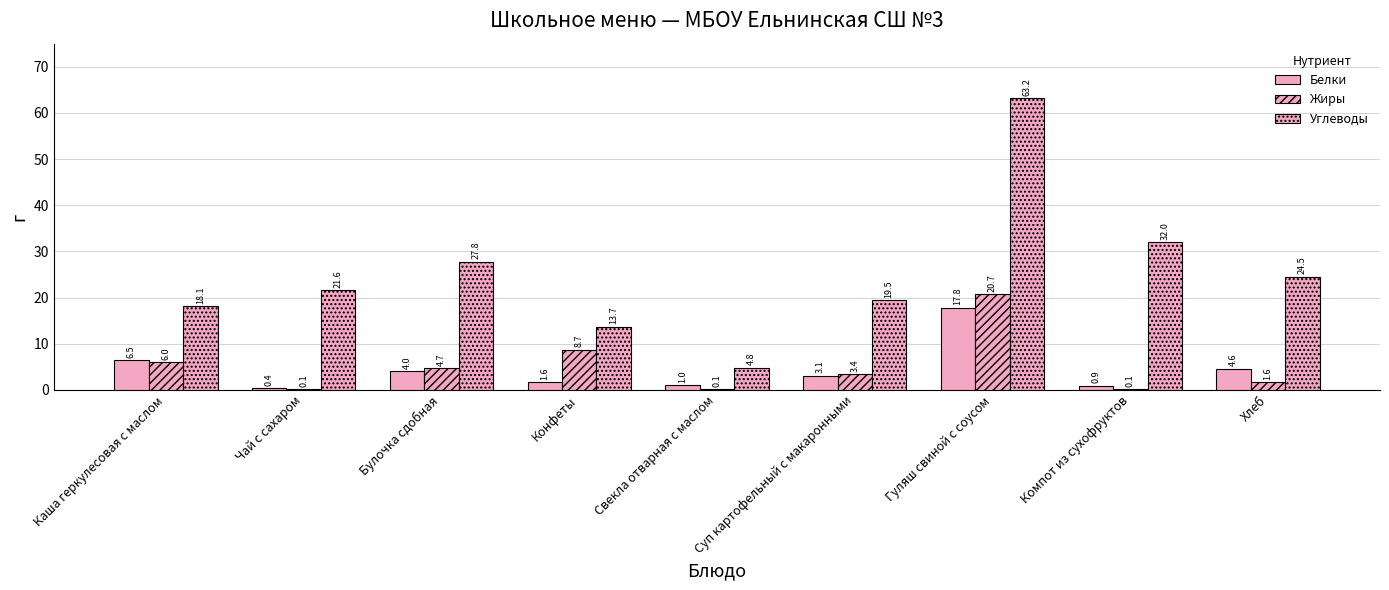

How many categories are shown in the chart?

9